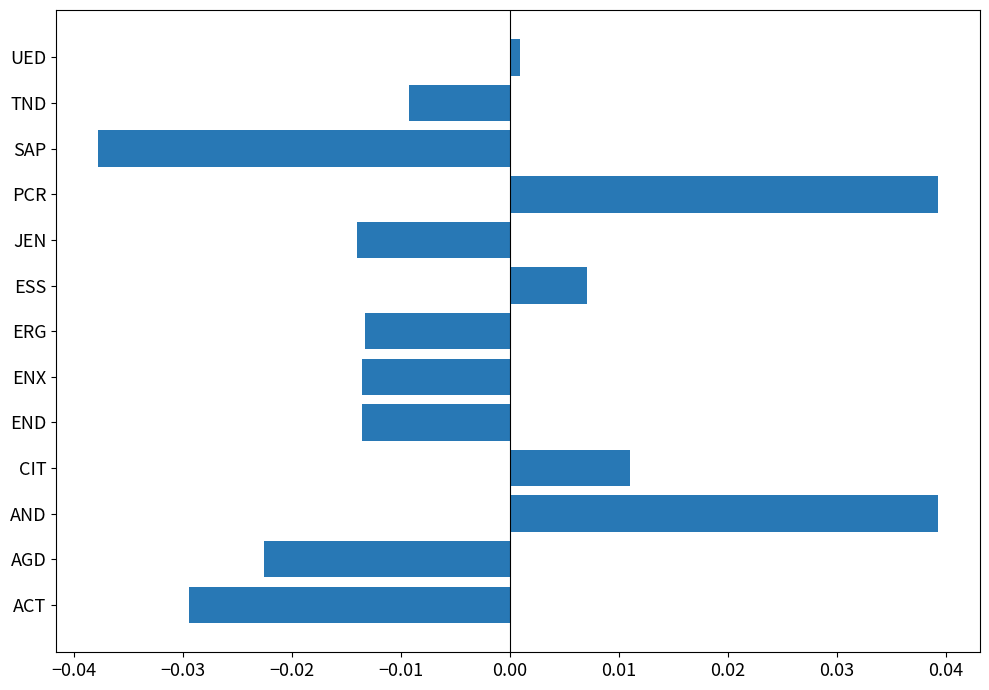

The chart shows a value of 0.1 at PCR. True or false?

False